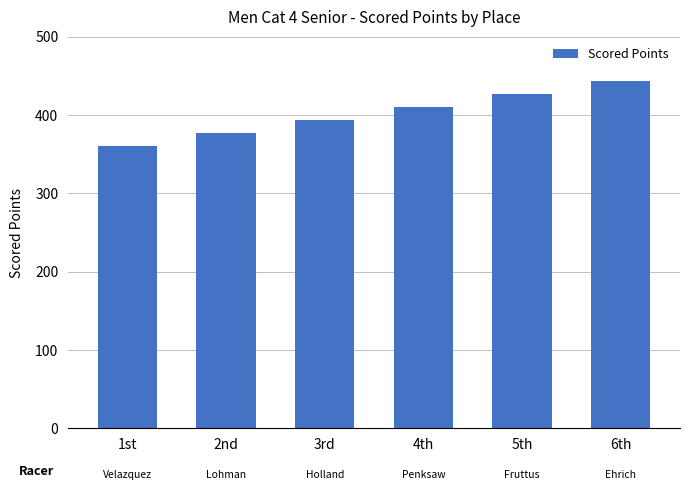

What is the smallest value displayed?

360.0